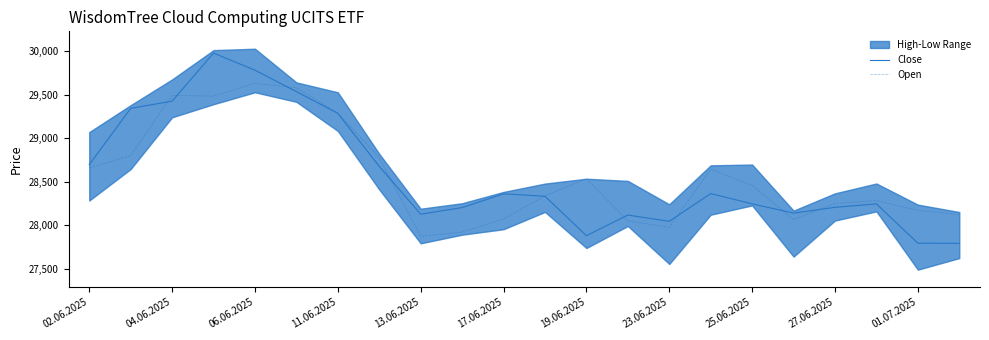

The Close series shows 27789 at 21. True or false?

True